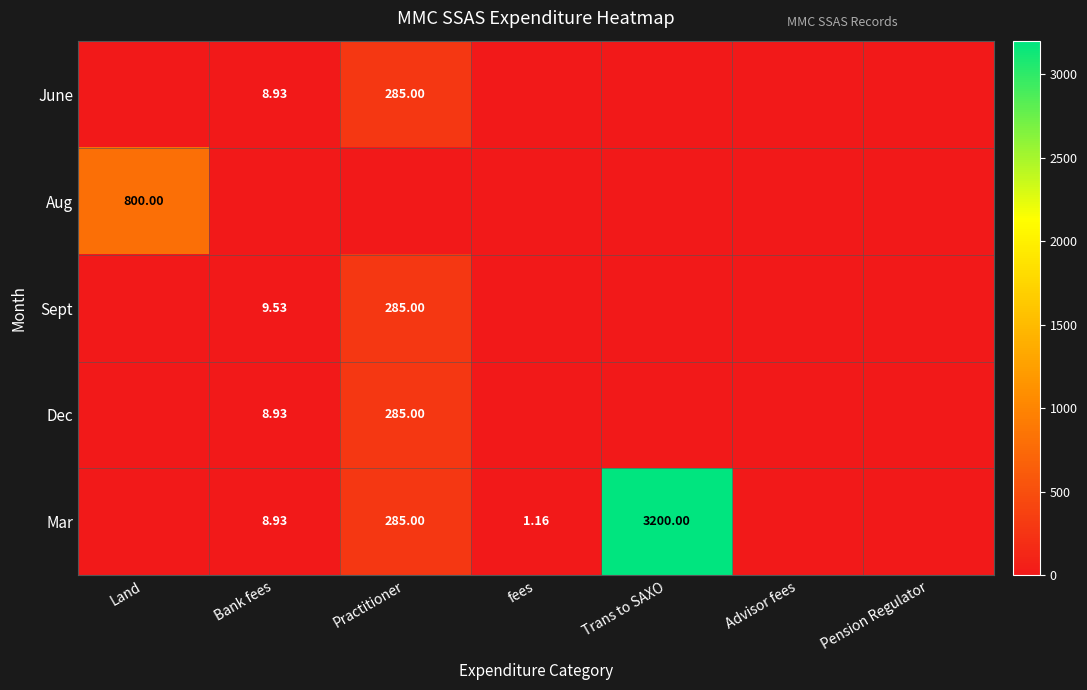

How many data points in Dec are above 0?

2